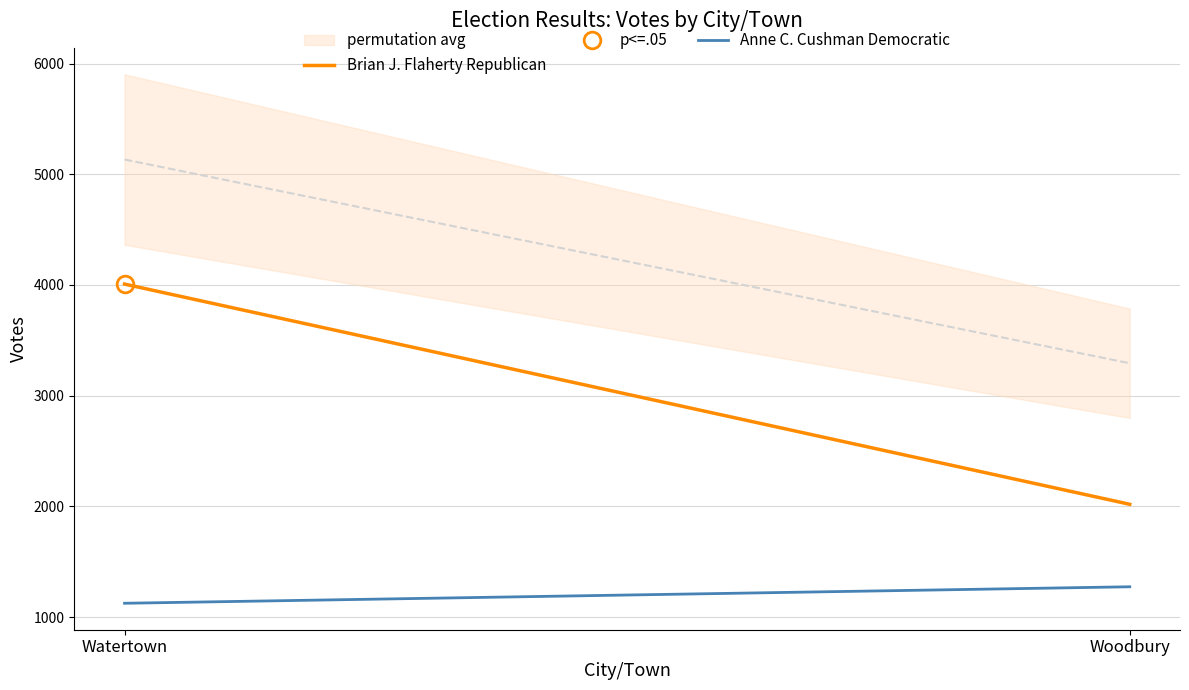

Reading right to left, what are all the values shown in this chart?

Brian J. Flaherty Republican: 2019	4008
Anne C. Cushman Democratic: 1274	1125